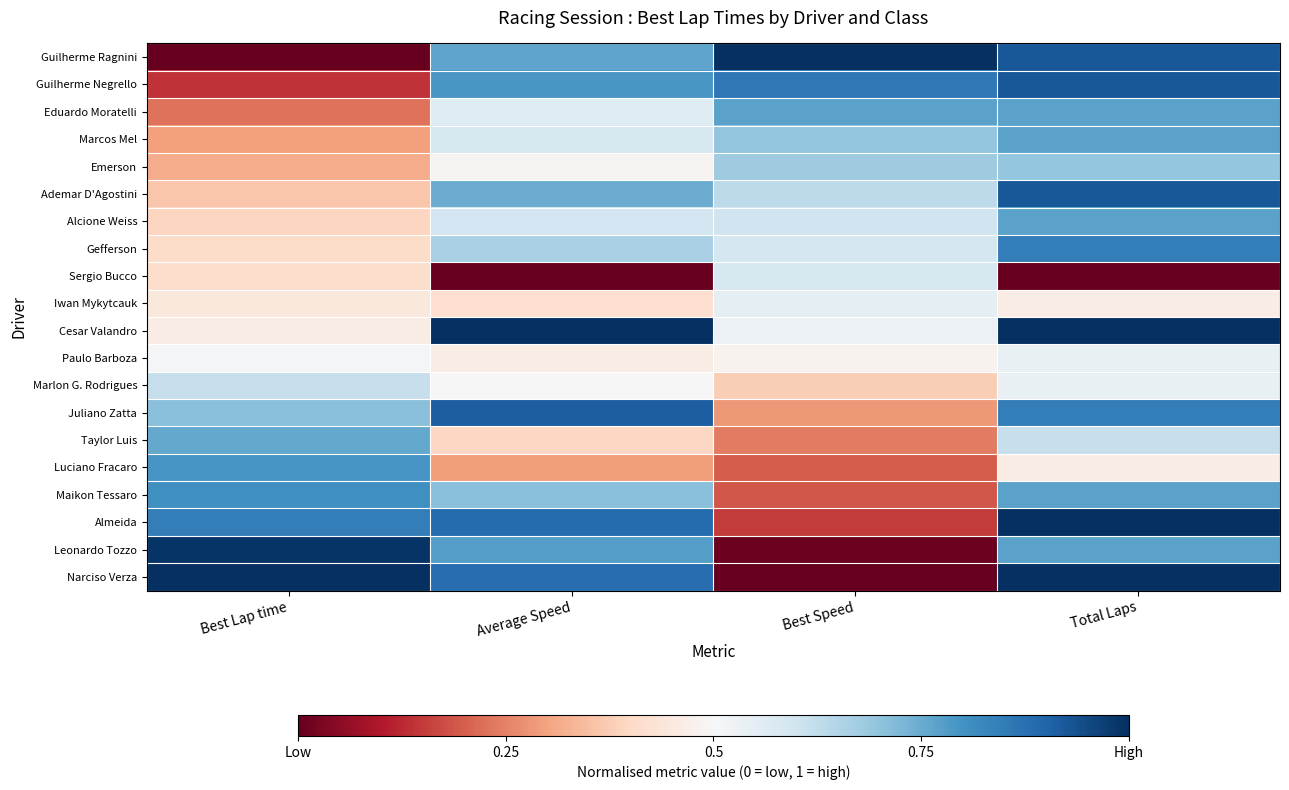

Which has a higher value, Average Speed or Best Lap time?

Average Speed